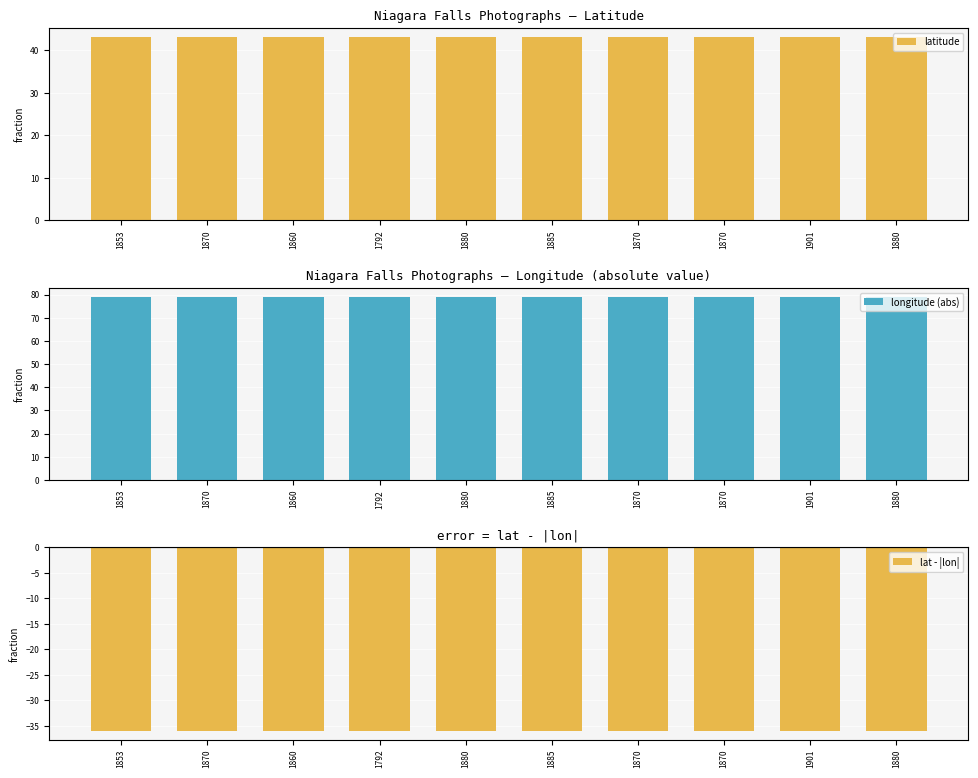

What is the total value across all series at 1792?

86.2